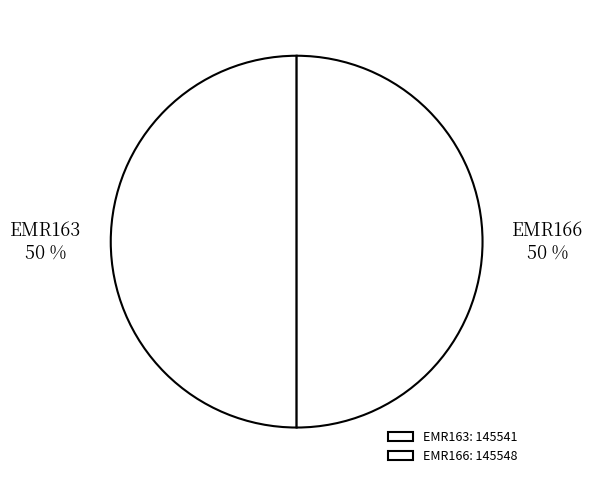

Is it true that EMR166 is 36% of the pie?

False